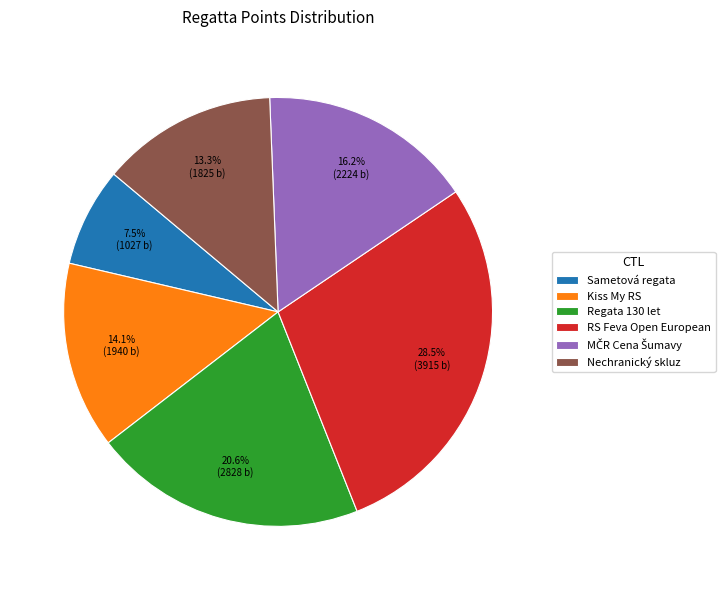

Is the sum of Nechranický skluz and Sametová regata greater than half?

No